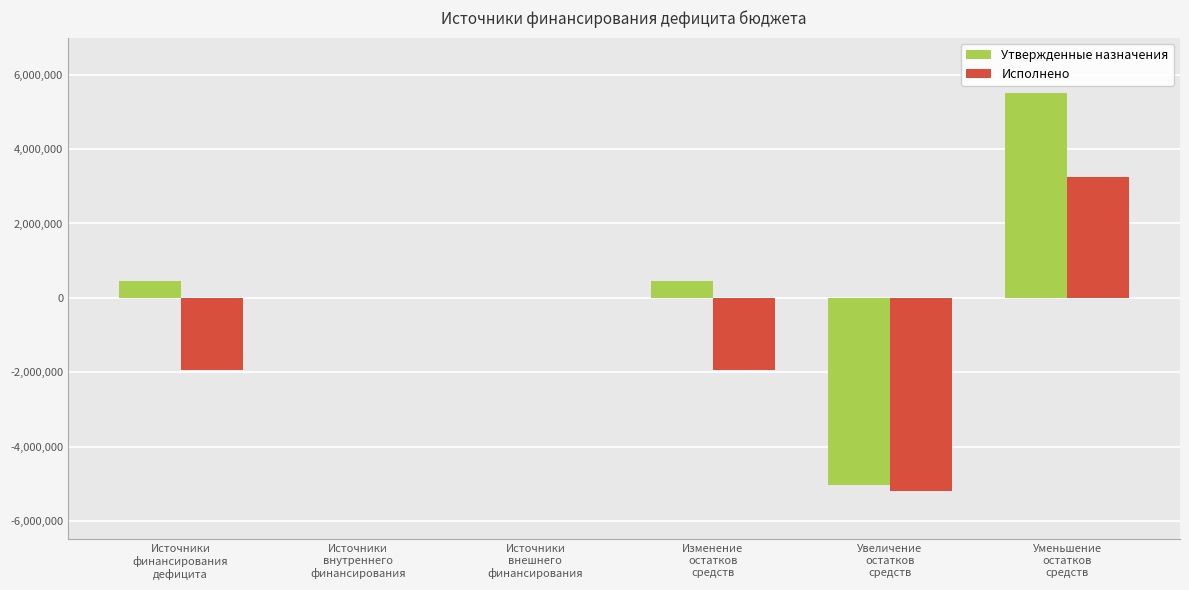

What is the average value of the Утвержденные назначения series?

230415.6